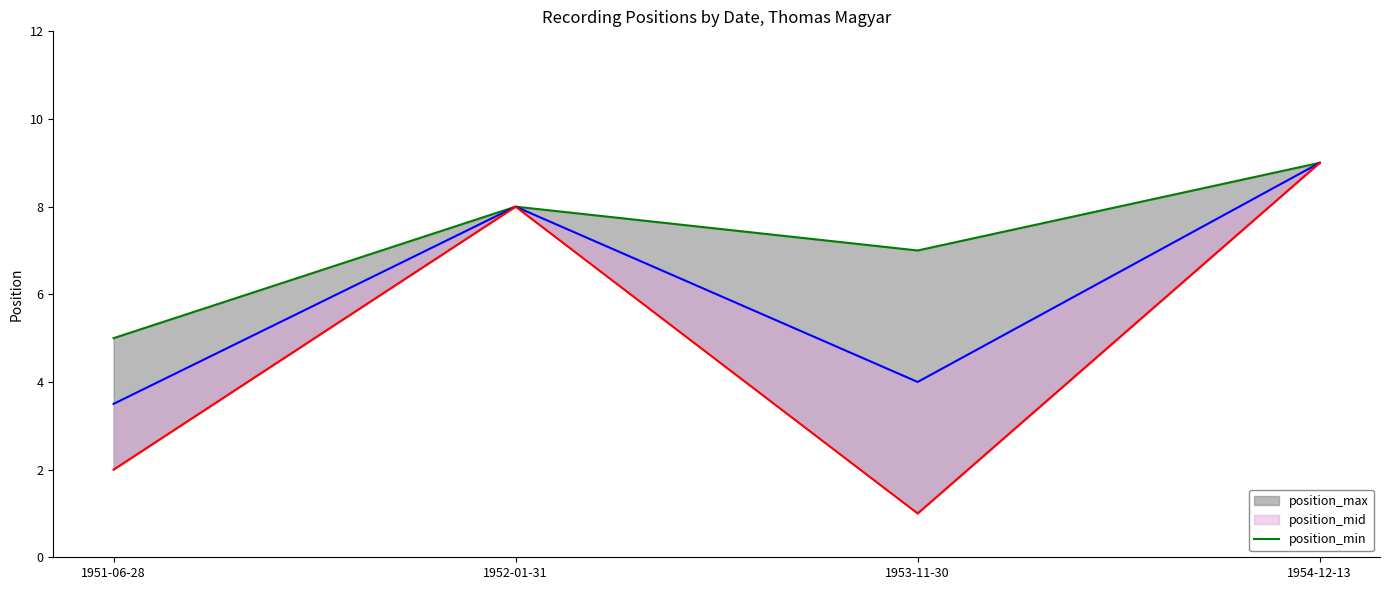

Count the number of categories in the chart.

4